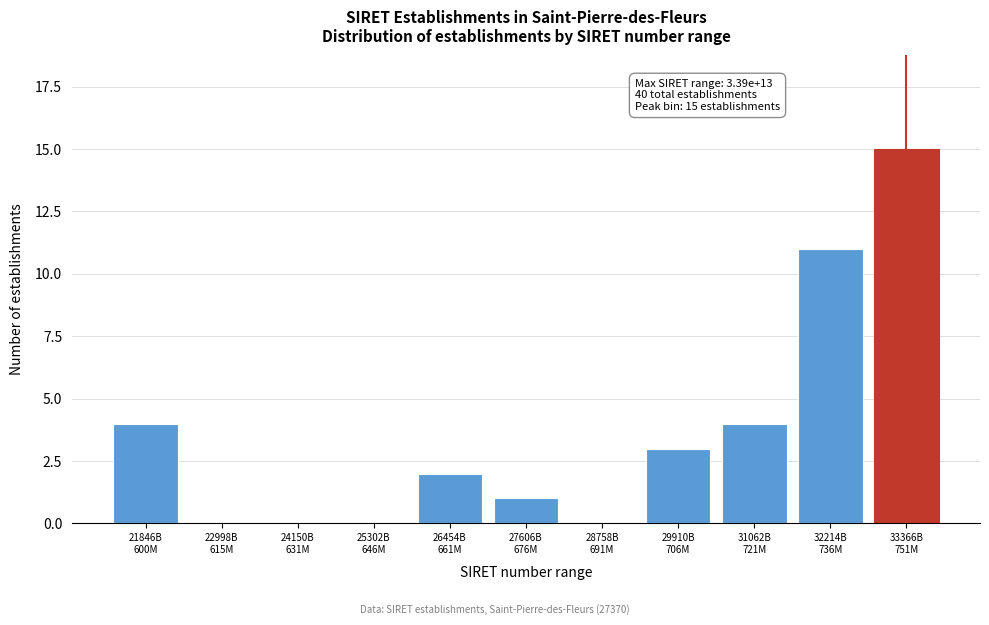

What is the maximum value shown in the chart?

15